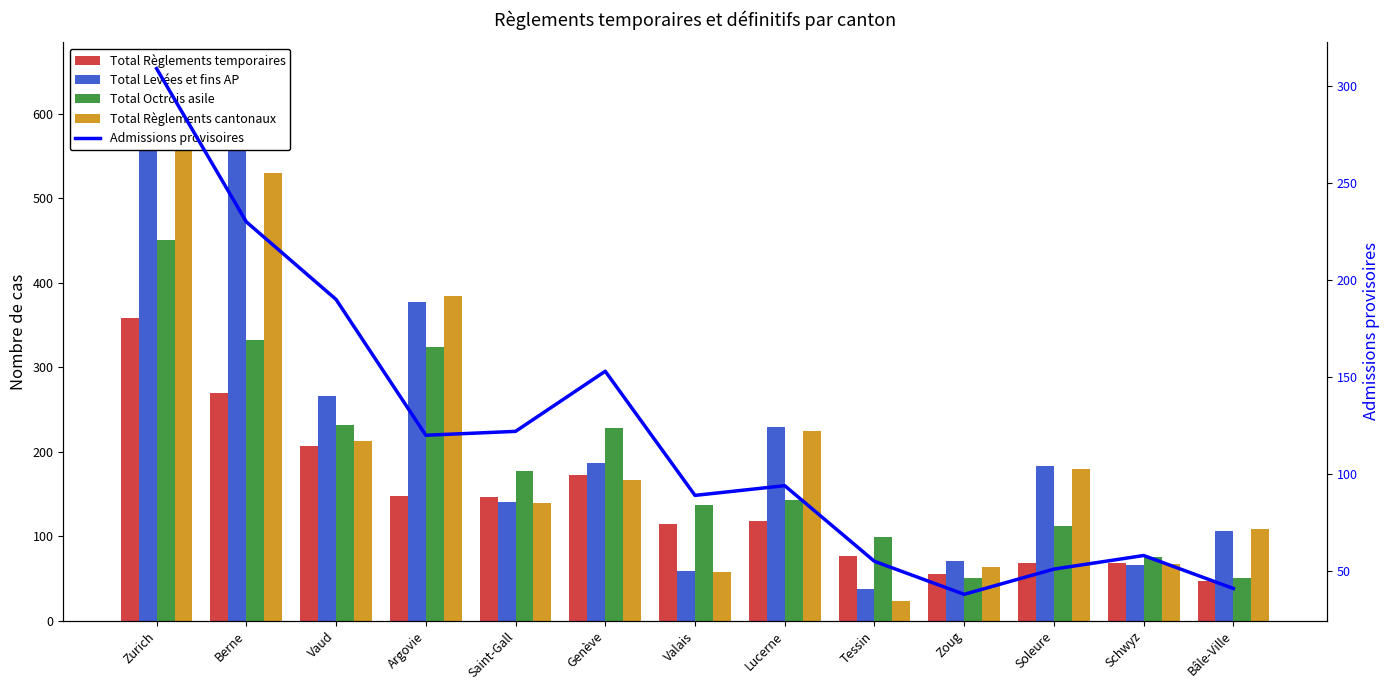

What is the value of the Total Octrois asile bar at the 8th from the left?

143